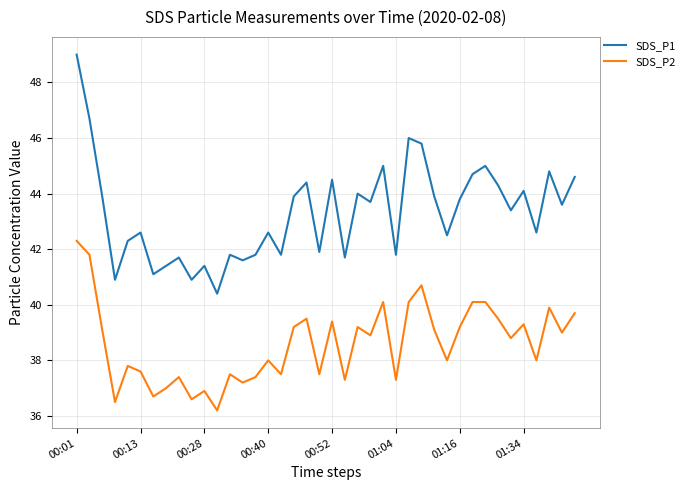

True or false: SDS_P1 and SDS_P2 cross at least once.

False